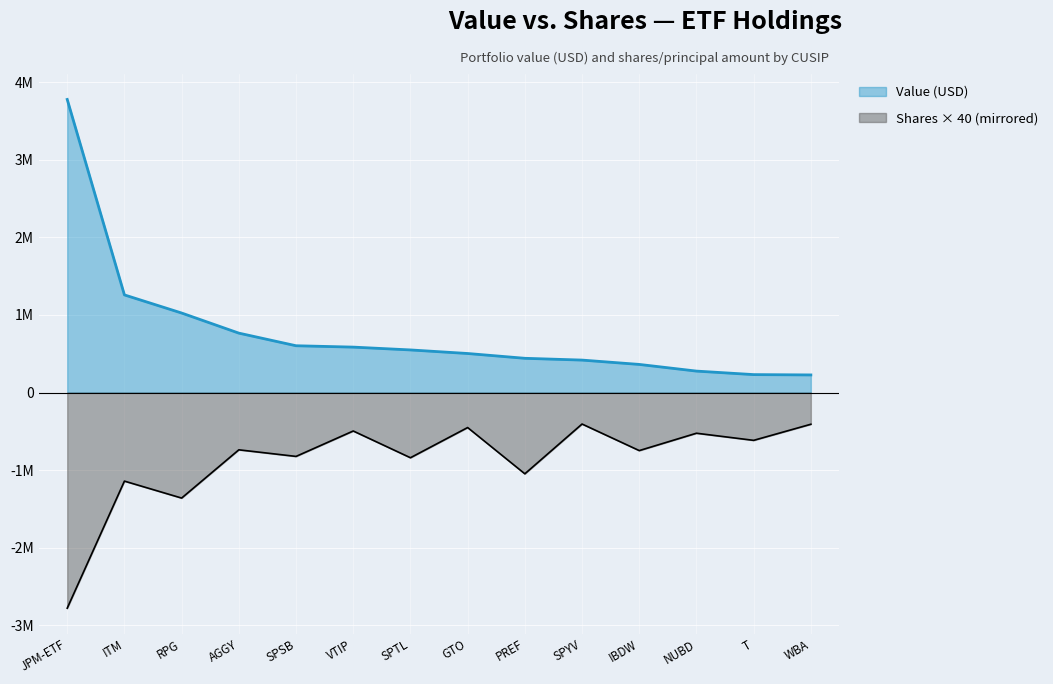

What are all the series names shown in the legend?

Value (USD), Shares × 40 (mirrored)